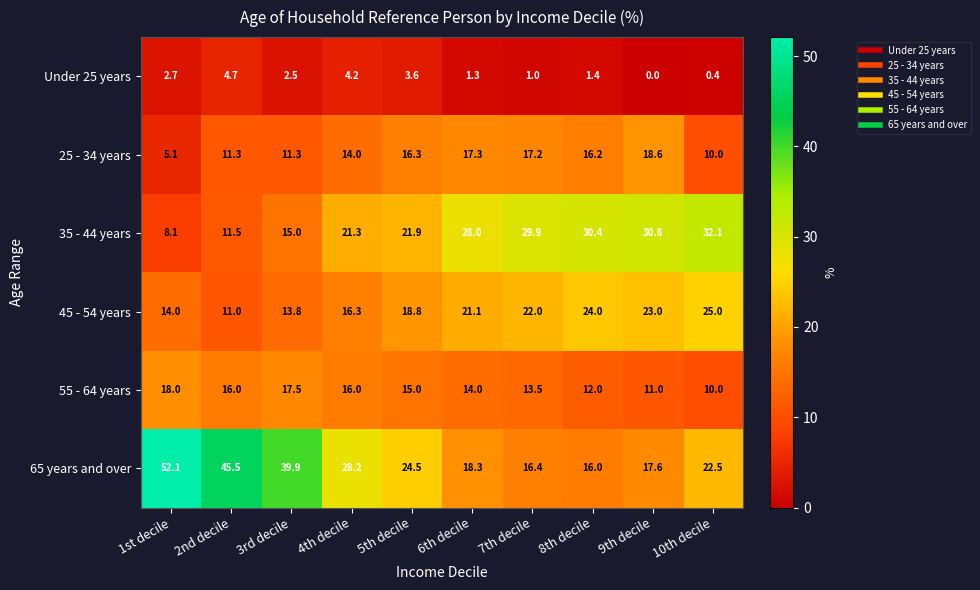

What is the minimum value for 25 - 34 years?

5.1